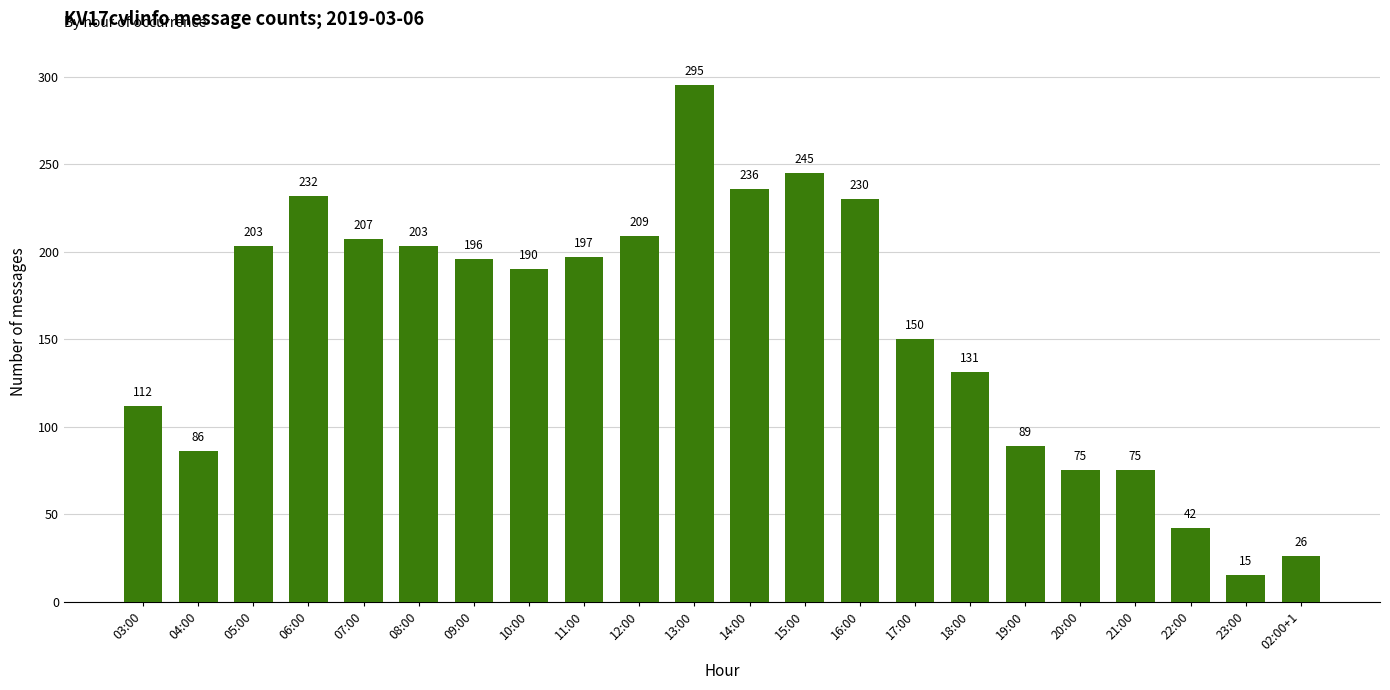

What is the minimum value shown in the chart?

15